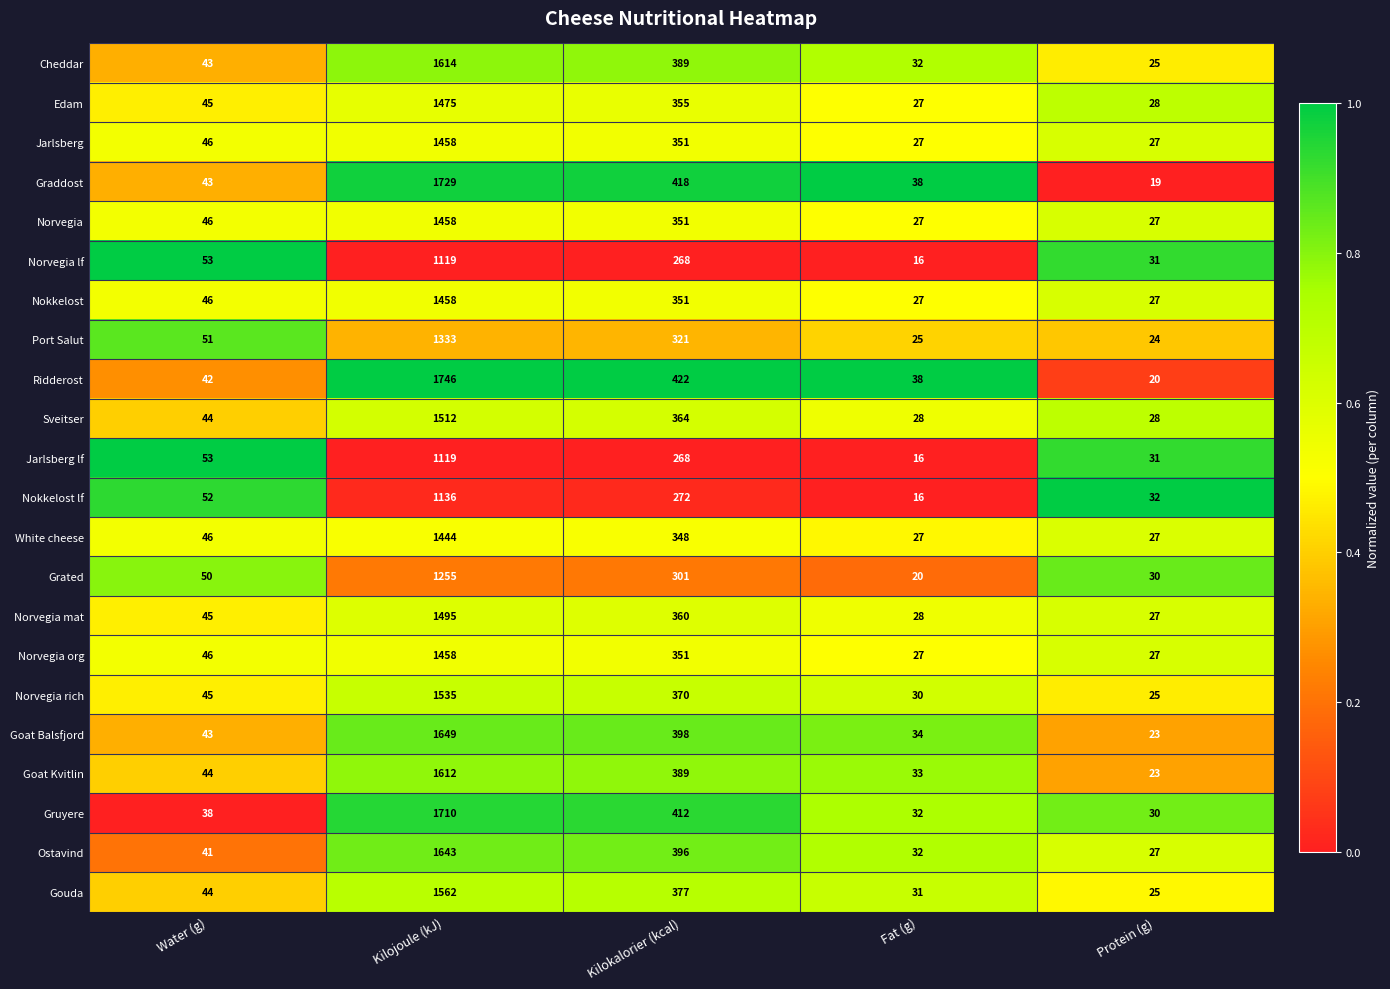

What is the difference between the highest and lowest values at Kilokalorier (kcal)?

154